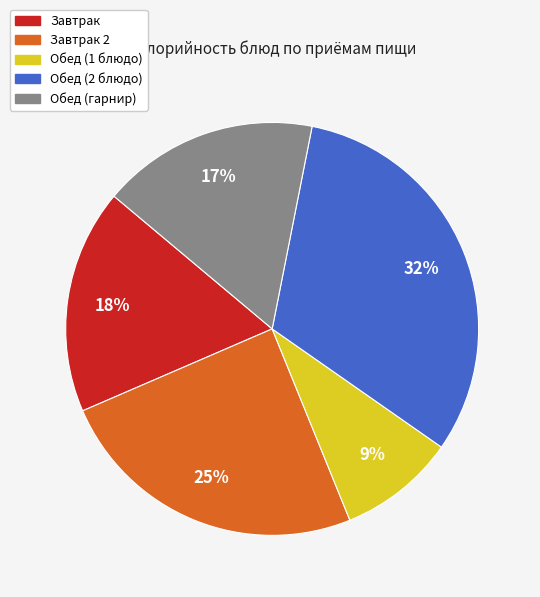

Is there a majority slice in this chart?

No